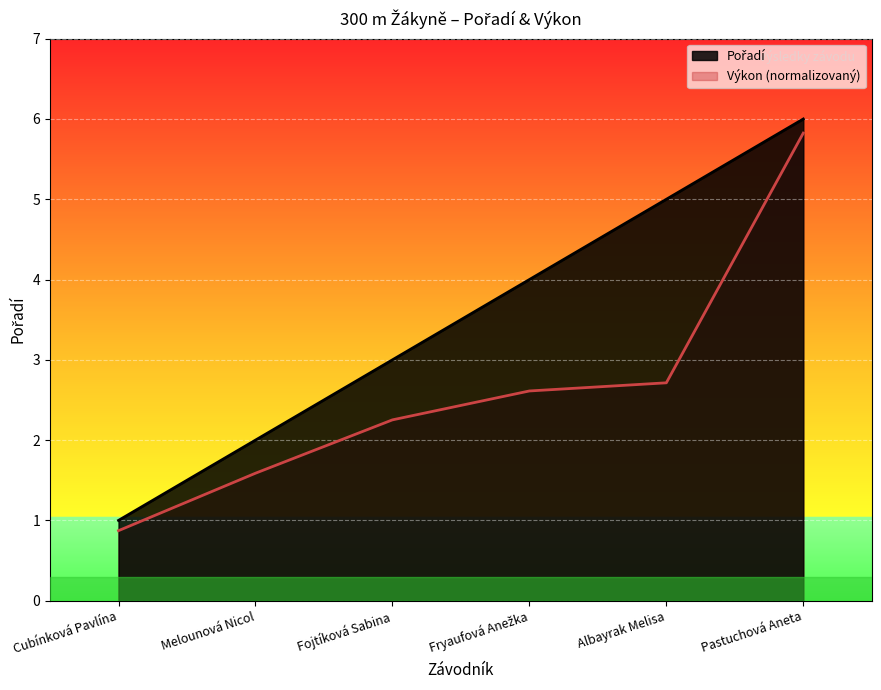

Which category has the lowest value in the Pořadí series?

Cubínková Pavlína